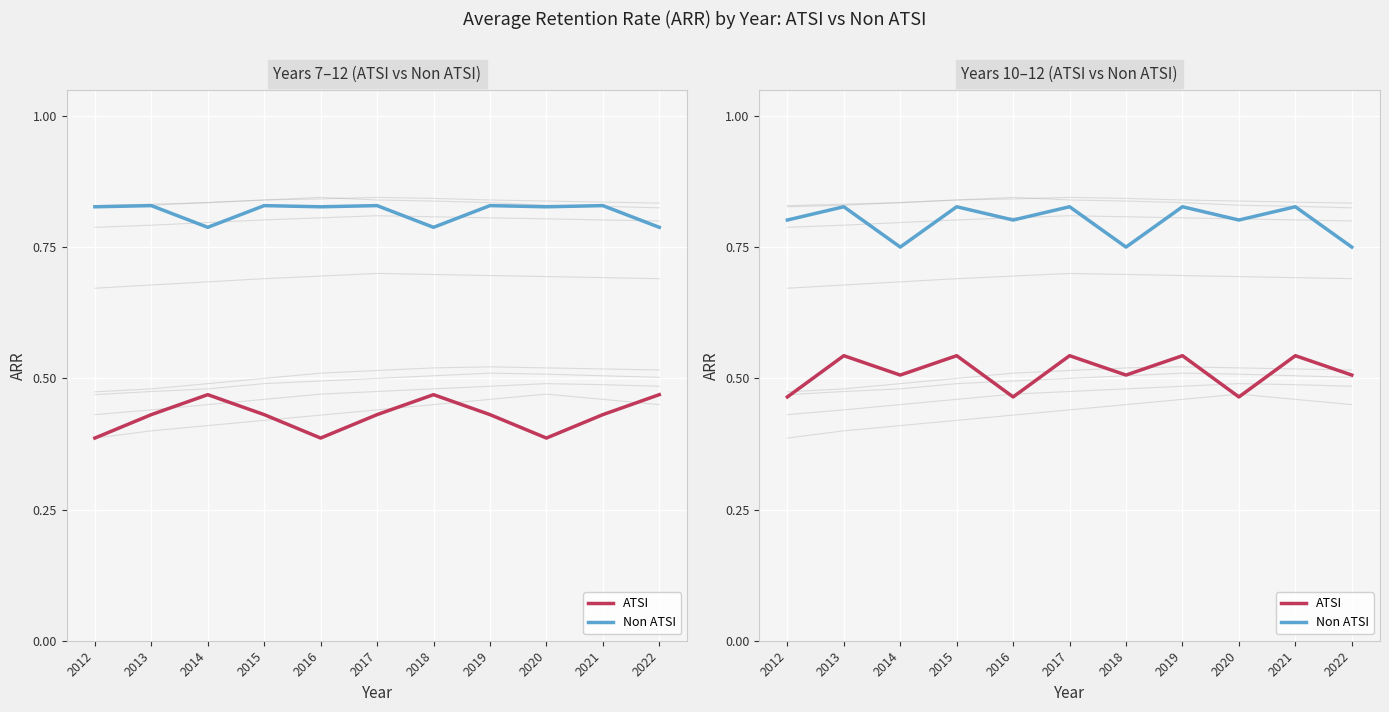

List the series in order of their overall mean, lowest first.

ATSI, Non ATSI